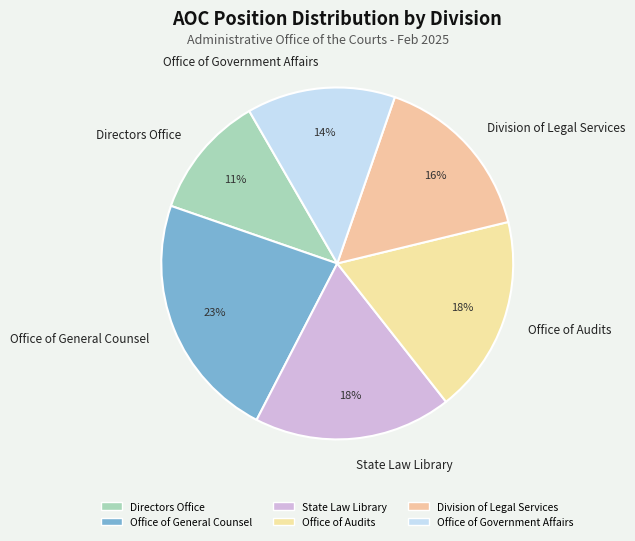

To the nearest percent, what is the combined percentage of Division of Legal Services and Directors Office?

27%